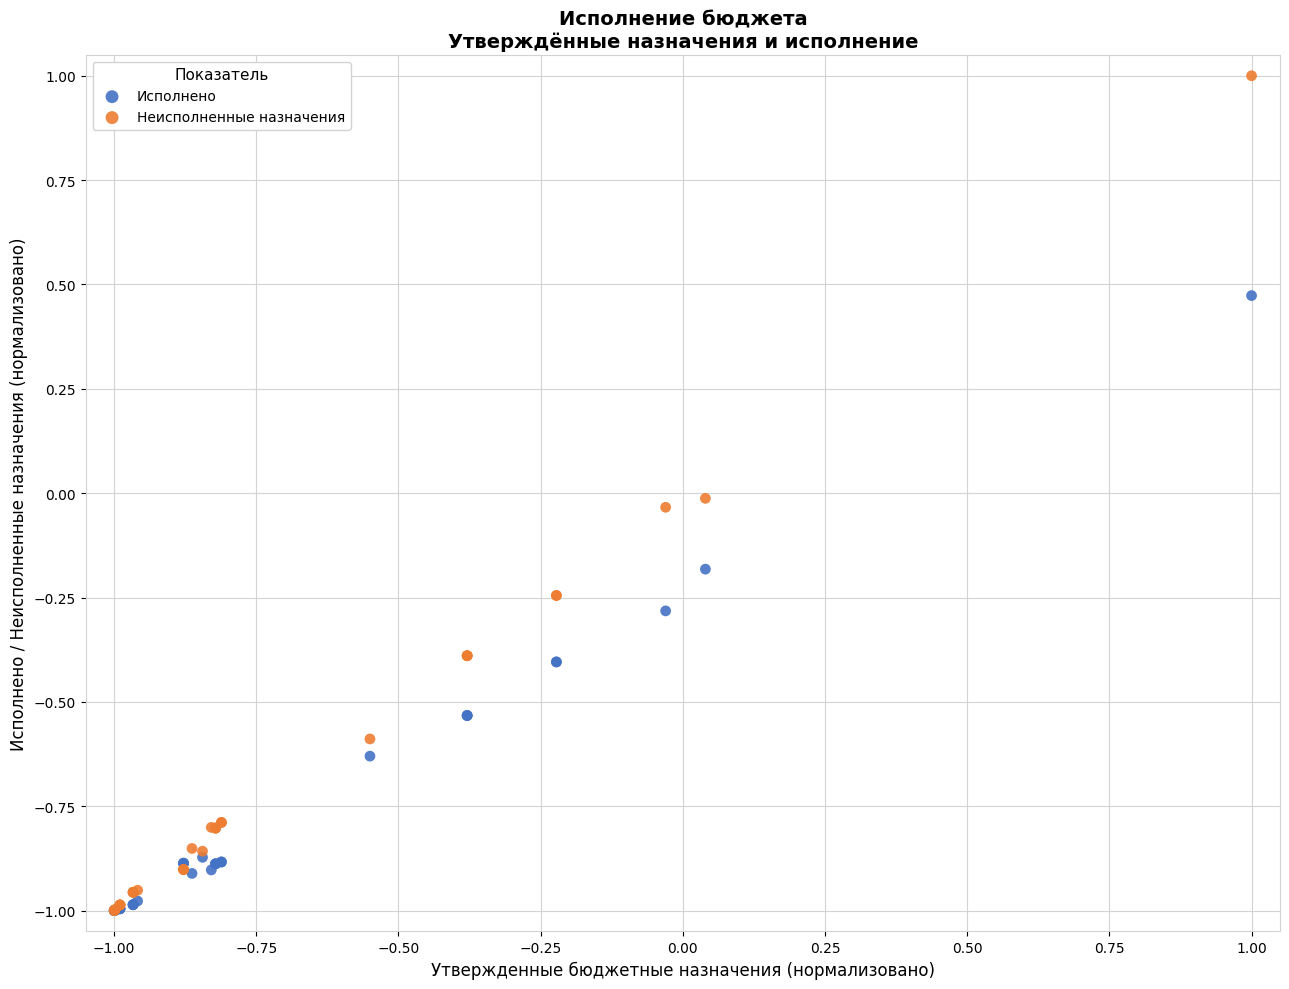

What are all the series names shown in the legend?

Исполнено, Неисполненные назначения